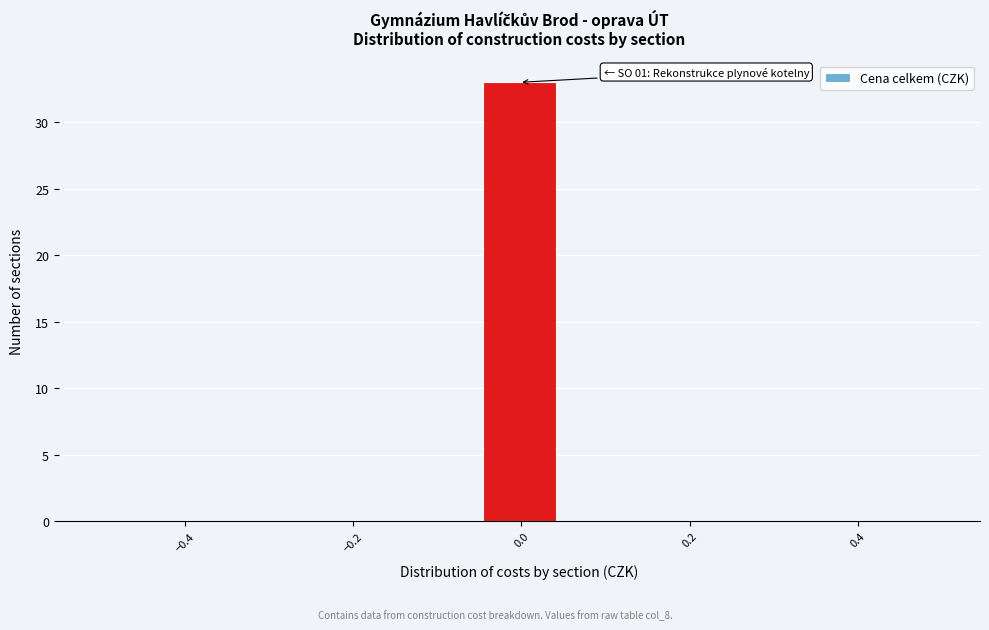

Over which range of the x-axis is the bar tallest?

-0.04 to 0.04